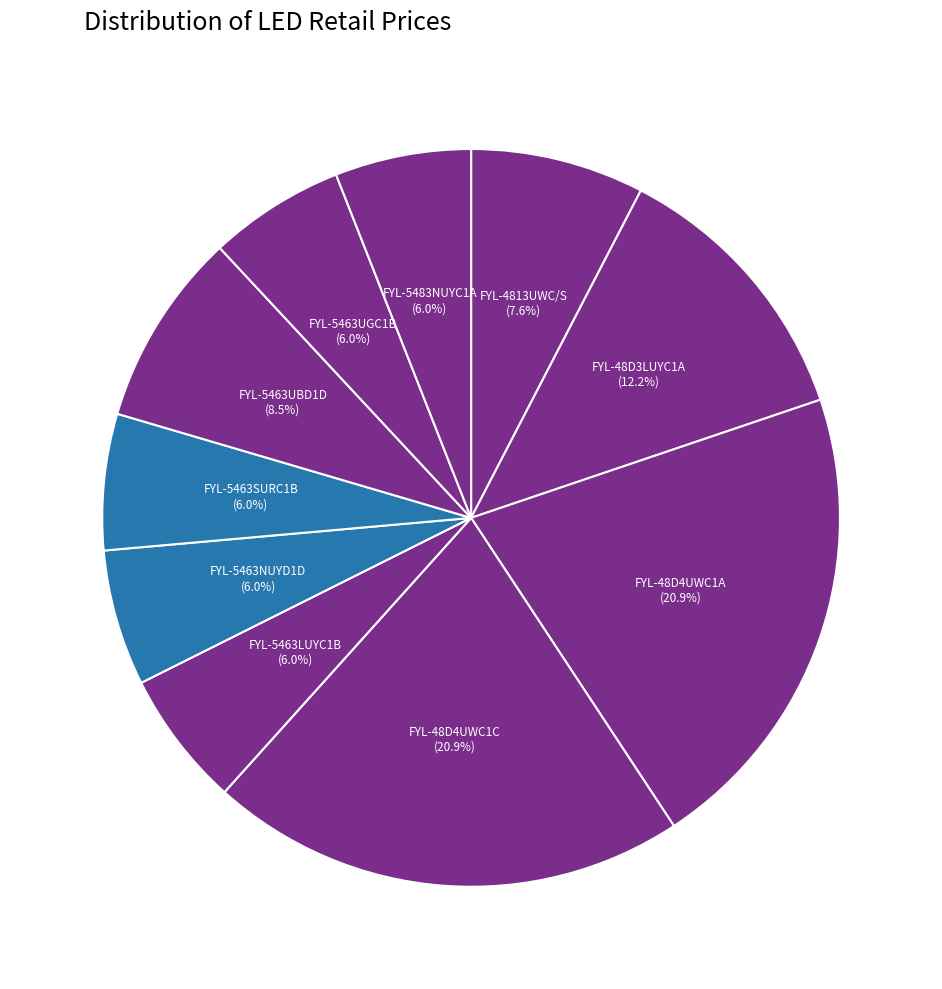

Count the number of slices in the pie.

10